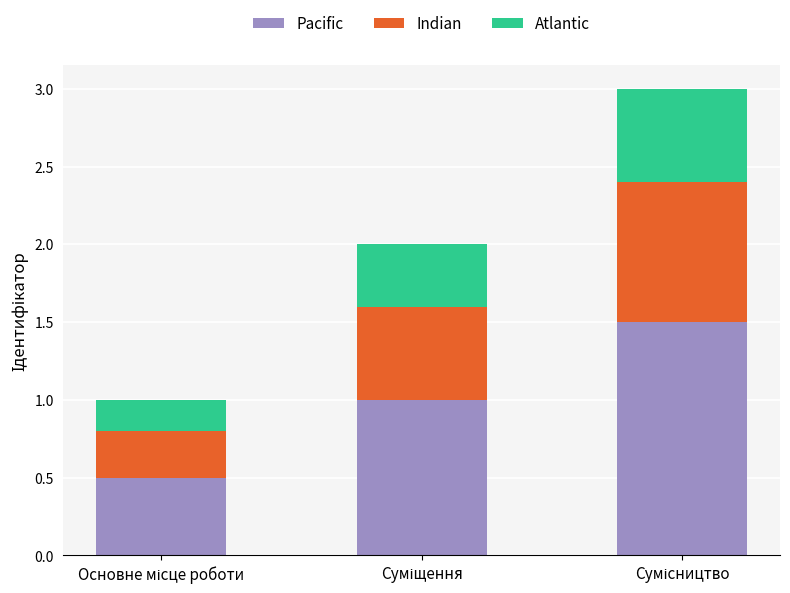

What is the lowest value of the Pacific series?

0.5